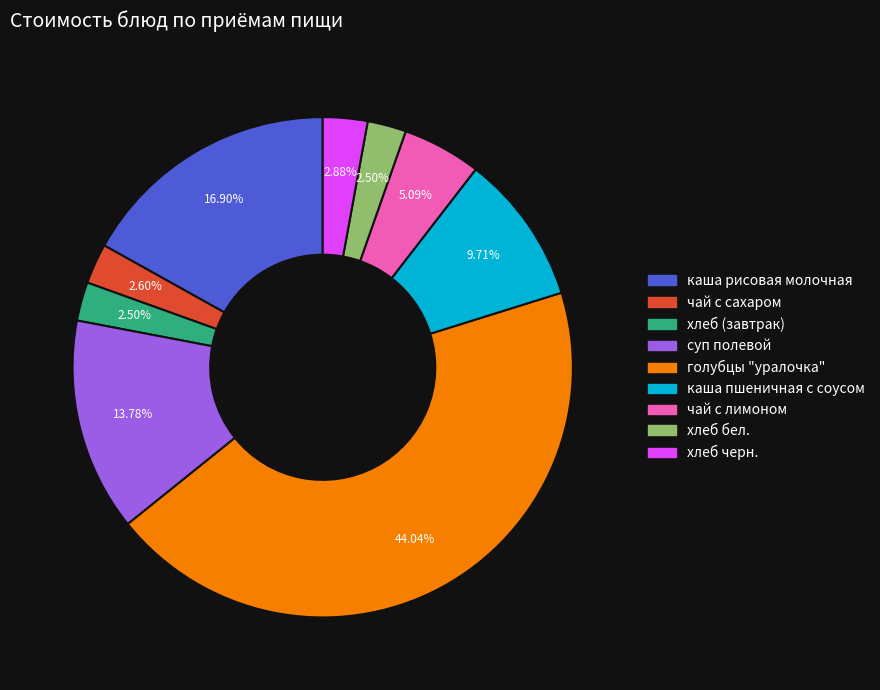

Does хлеб бел. account for over 50% of the chart?

No